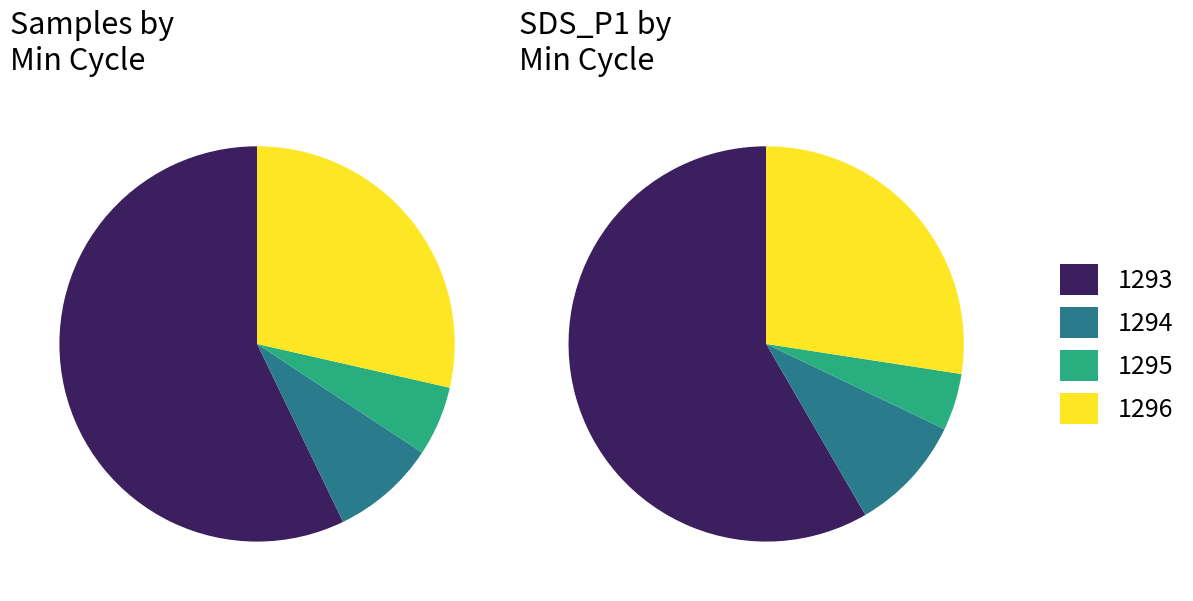

Is 4 the majority of the pie?

No